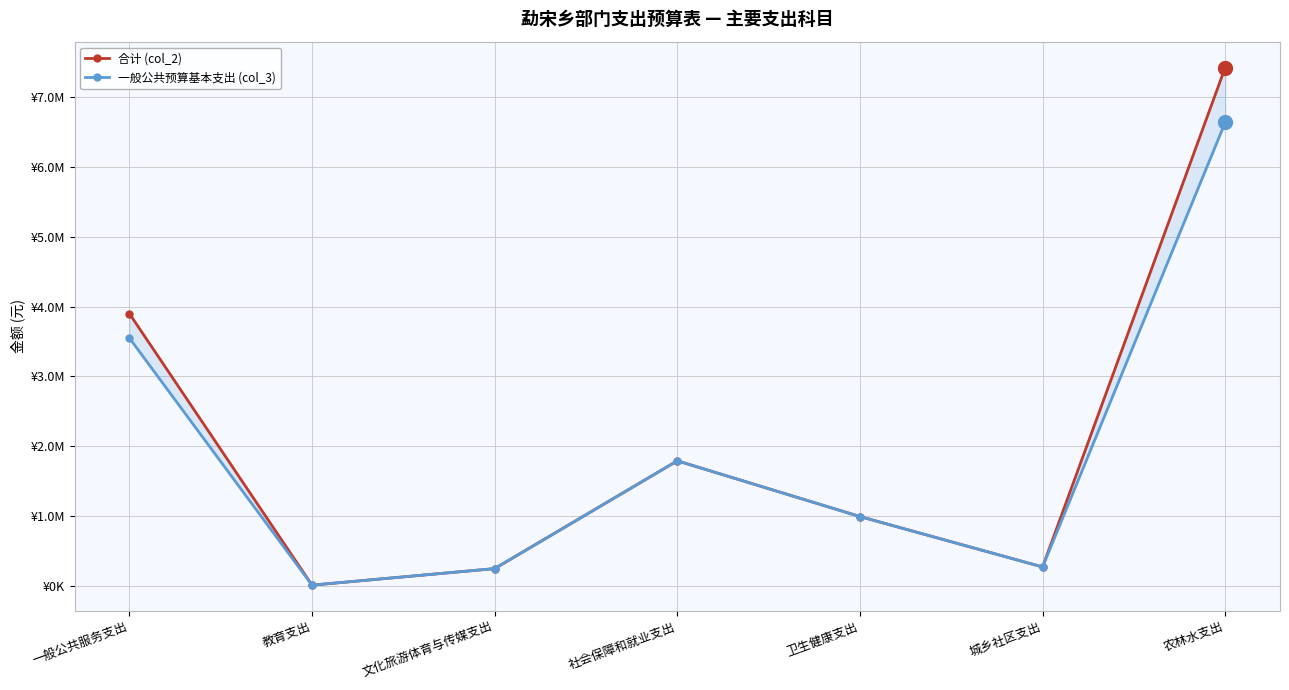

Does the chart display data point markers on the line(s)?

Yes